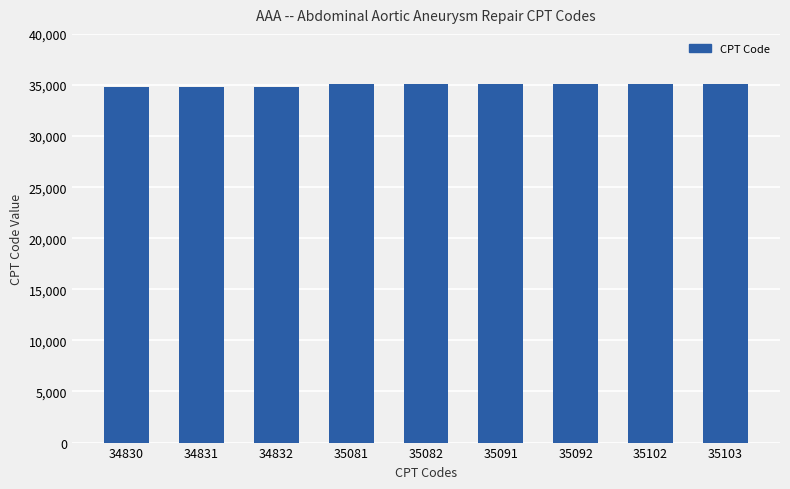

The chart shows a value of 46761 at 34831. True or false?

False